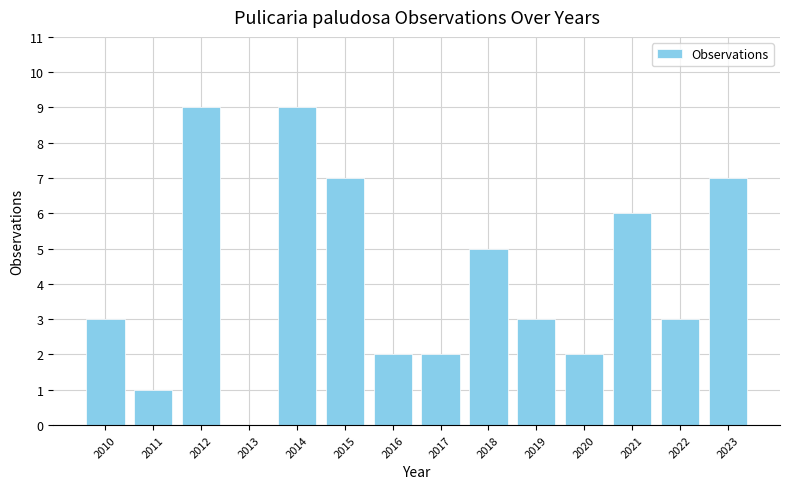

The chart shows a value of 5 at 2012. True or false?

False